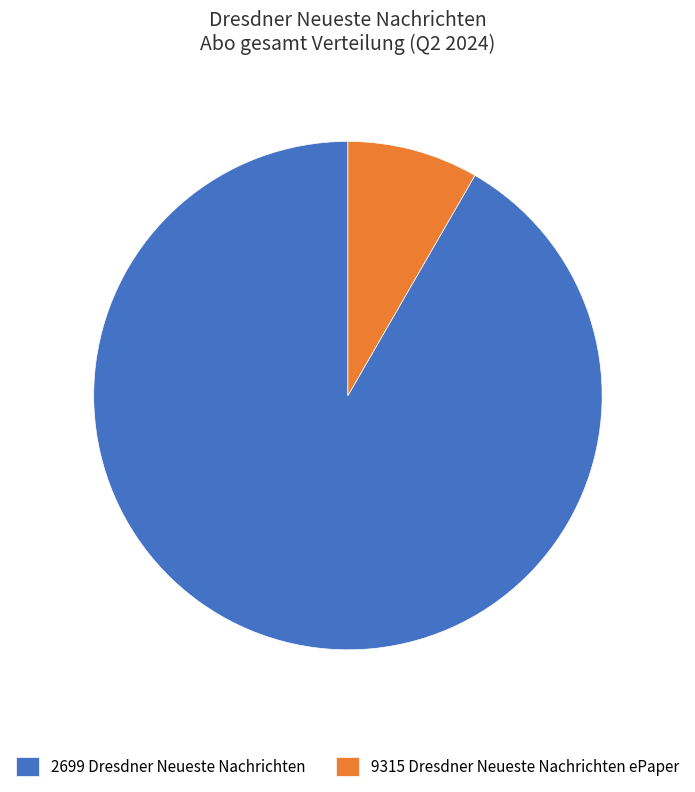

Which has a higher value, 9315 Dresdner Neueste Nachrichten ePaper or 2699 Dresdner Neueste Nachrichten?

2699 Dresdner Neueste Nachrichten